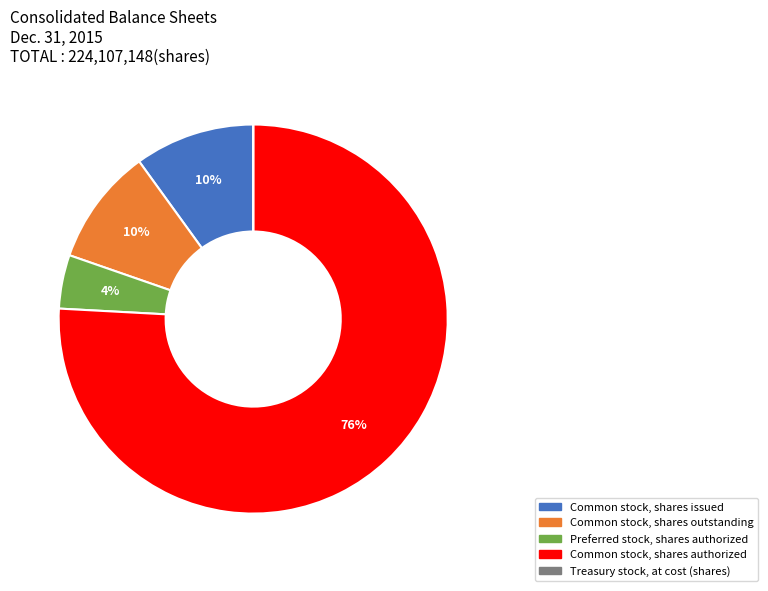

To the nearest percent, what portion does Common stock, shares outstanding represent?

10%